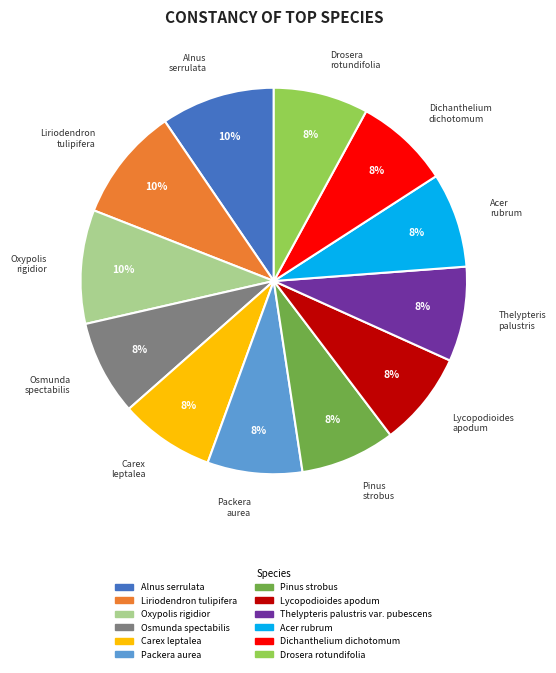

How many slices are in this pie chart?

12